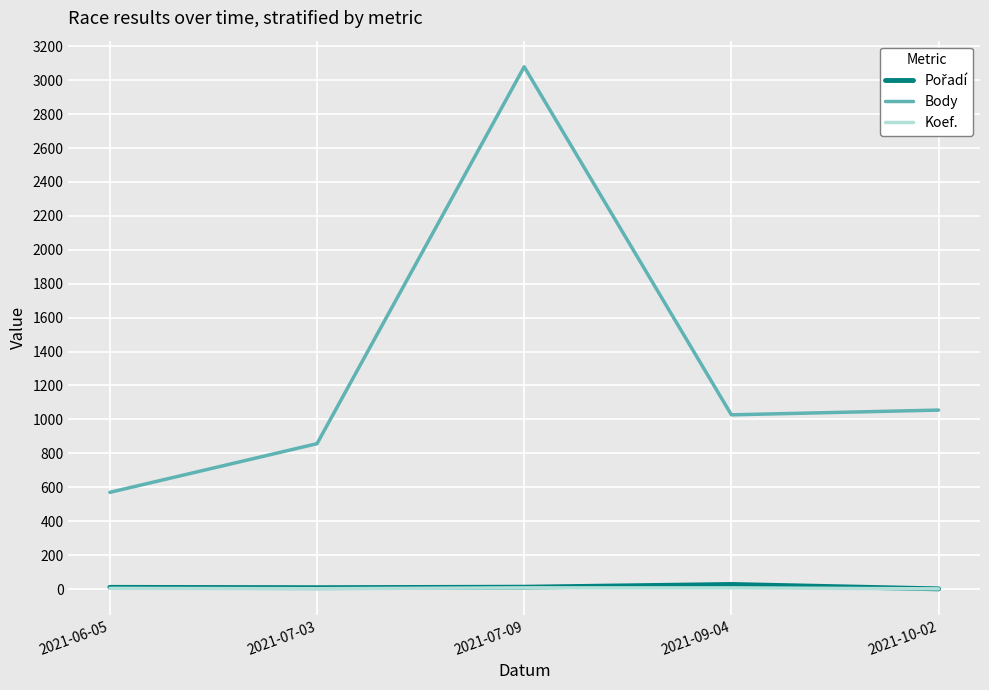

Is this an area chart (filled region under the line)?

No